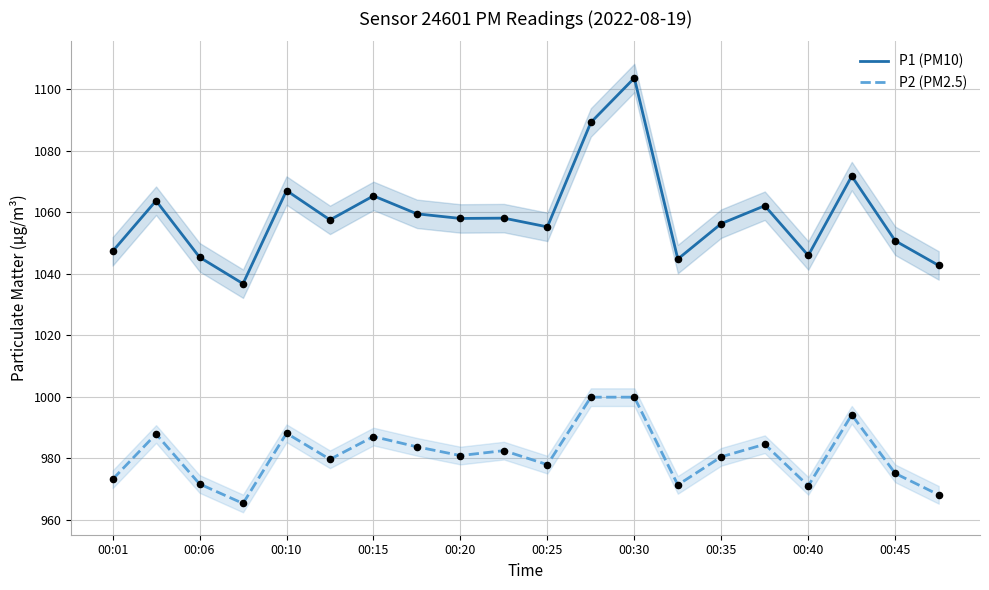

Which series reaches the minimum Y coordinate?

P2 (PM2.5)